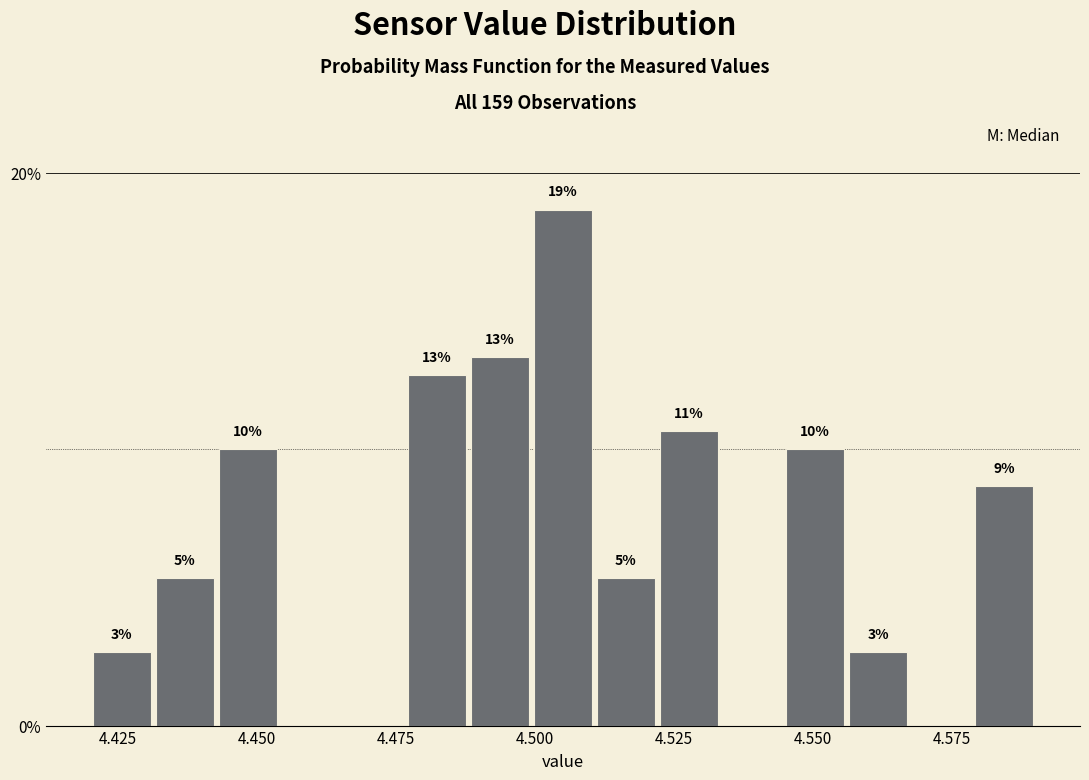

Around what value on the x-axis is the tallest bar? Give the approximate position of its centre, as read against the axis.

4.505